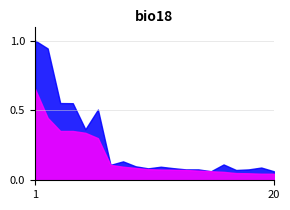

Is the value of PS dvorana at 19 greater than the value of UKUPNO at 2?

No